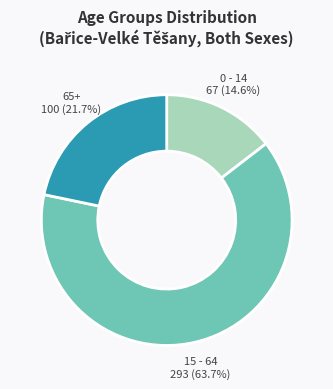

Does any single category account for the majority?

Yes